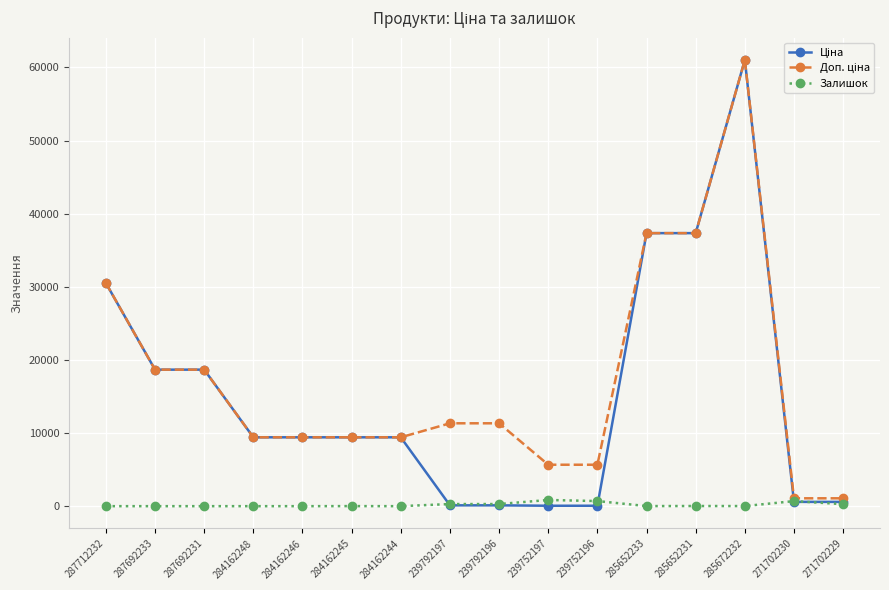

What is the value of the Залишок point at the 8th from the left?

289.0